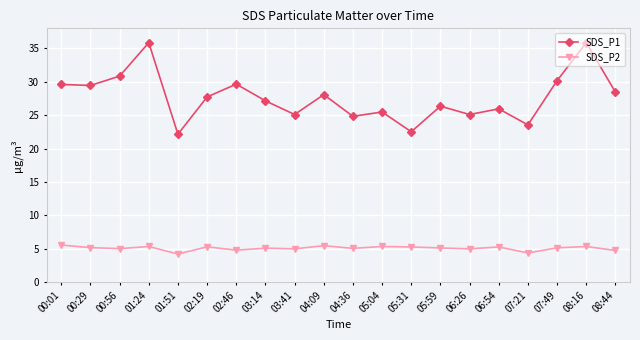

Which series has the largest total across all categories?

SDS_P1